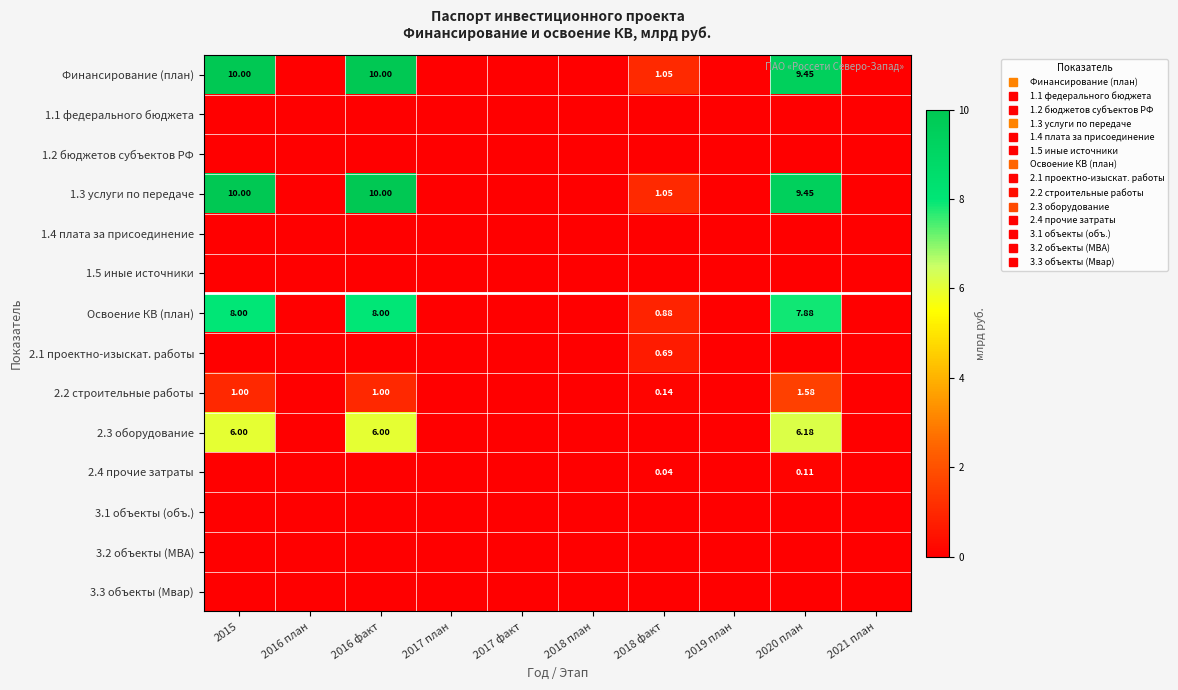

At which label is 1.5 иные источники closest to 0?

2015